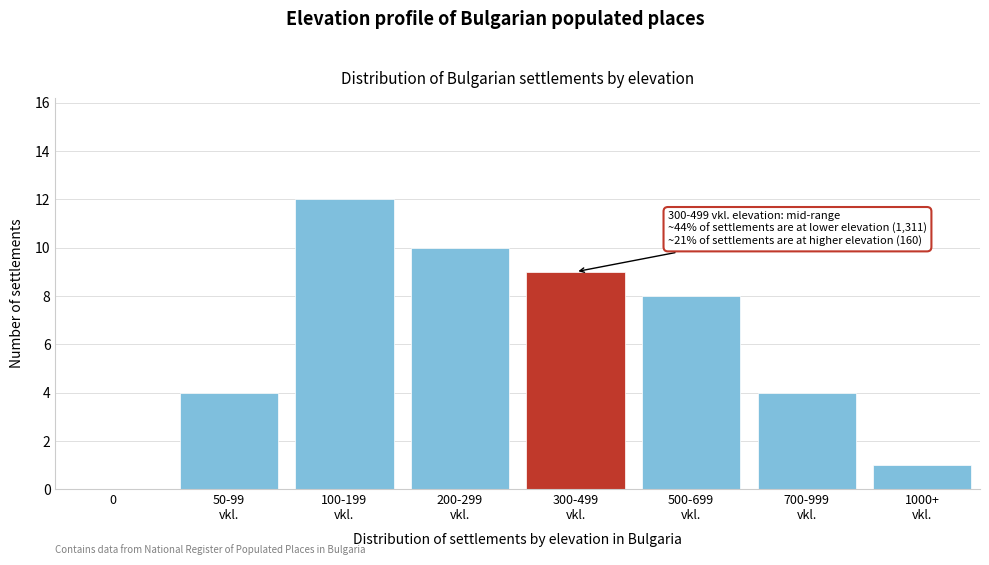

What is the sum of all values?

48